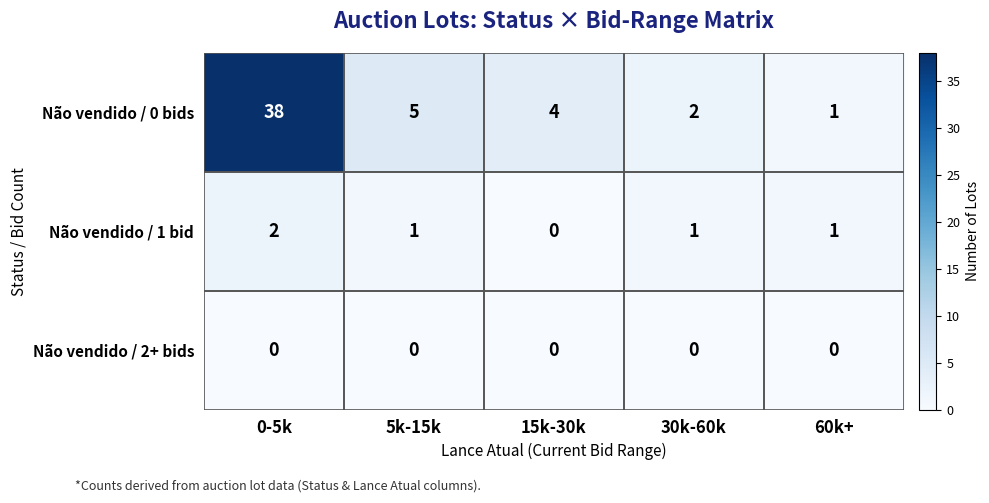

What is the average value of the Não vendido / 0 bids series?

10